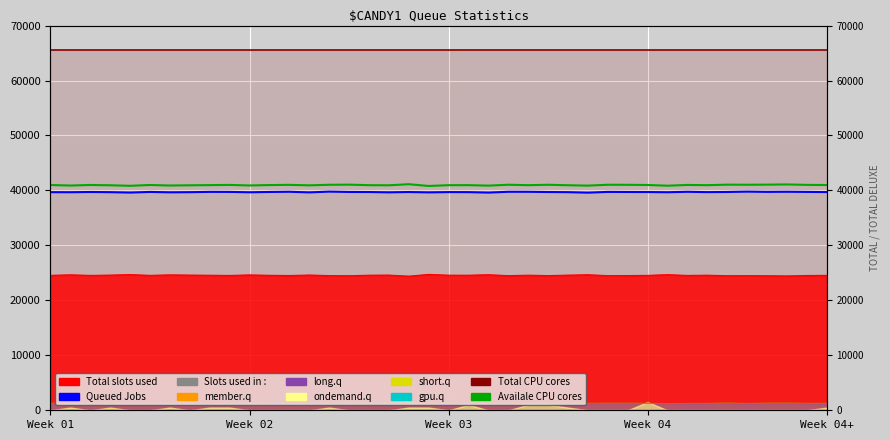

True or false: Availale CPU cores has more than 1 points higher than both neighbors.

True